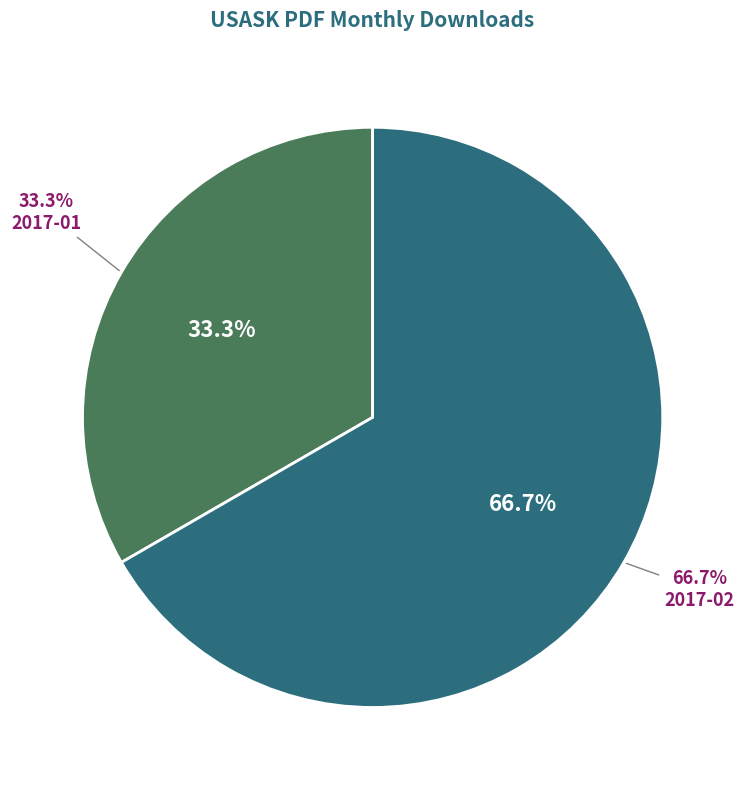

To the nearest percent, what is the combined percentage of 2017-01 and 2017-02?

100%